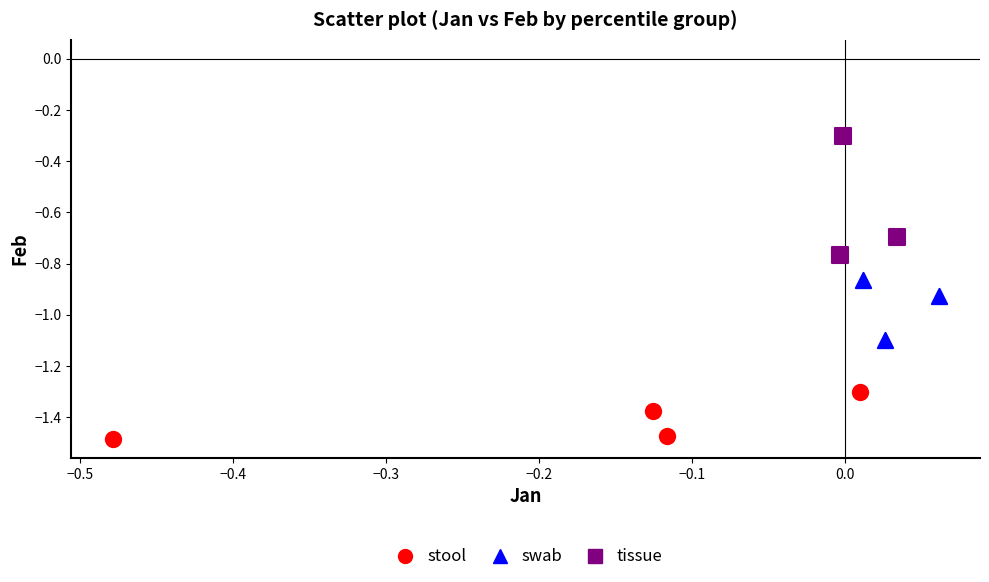

Which series reaches the minimum Y coordinate?

stool